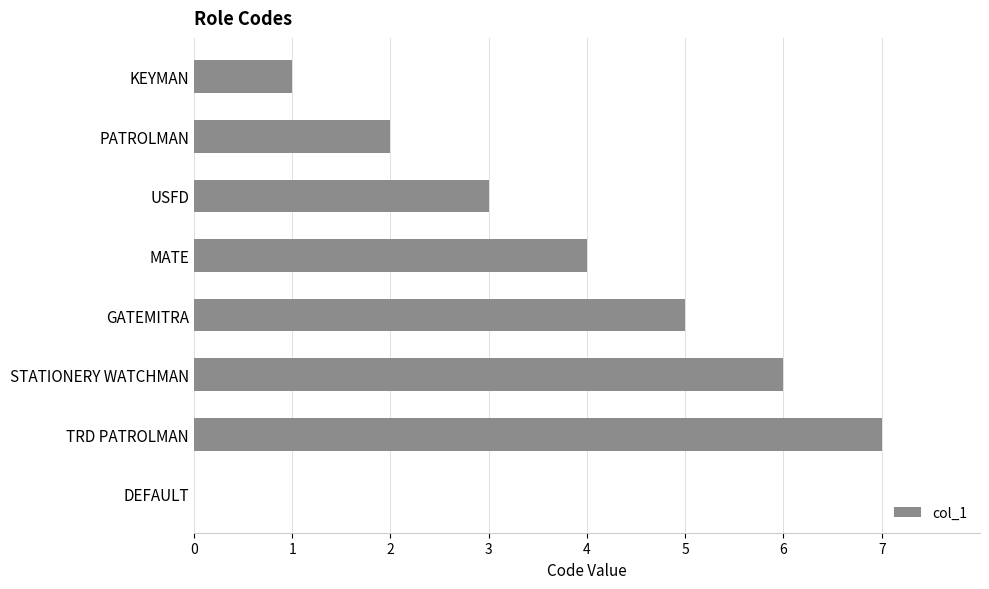

How many values are above zero?

7